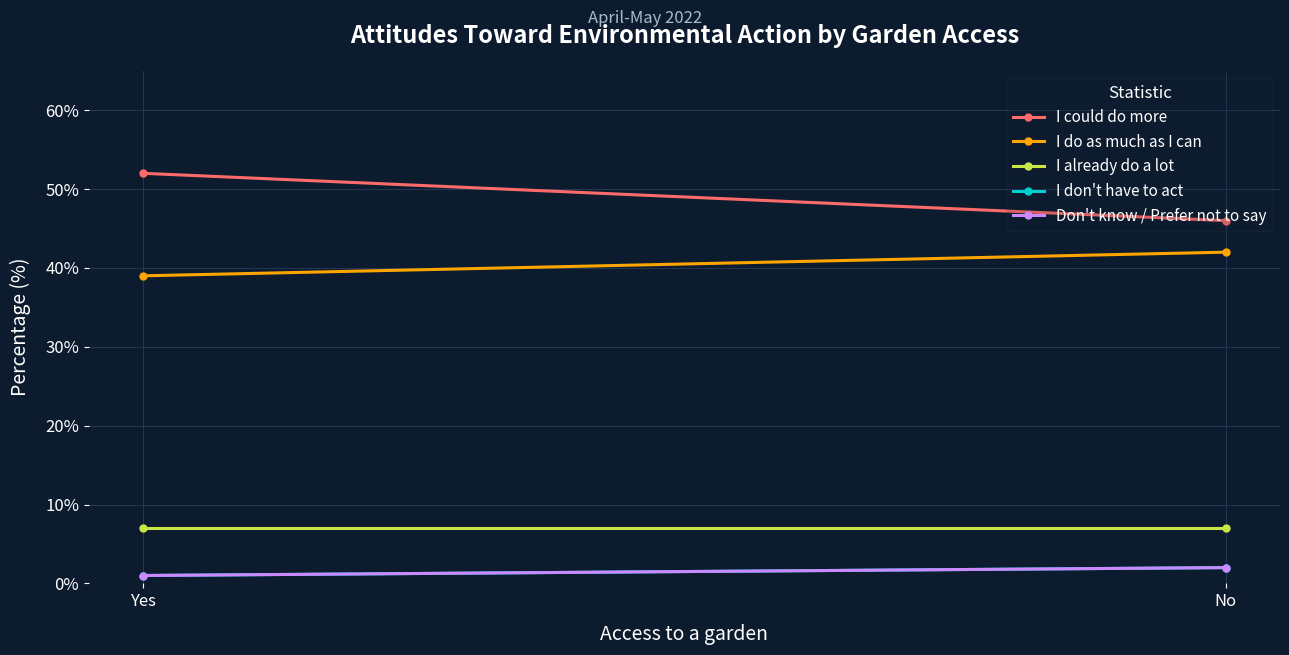

Read the Don't know / Prefer not to say value at No.

2